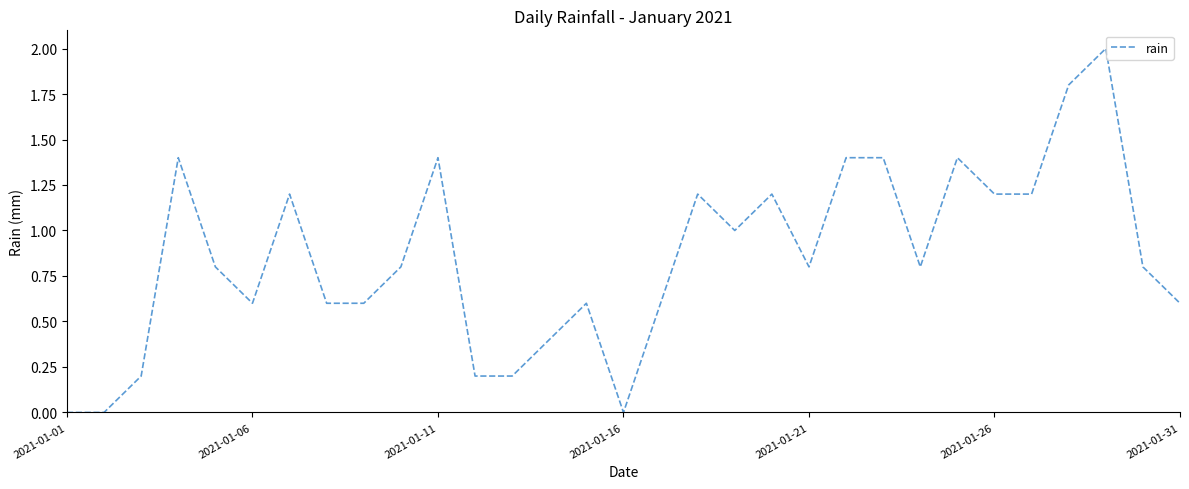

What is the difference between the maximum and minimum values?

2.0